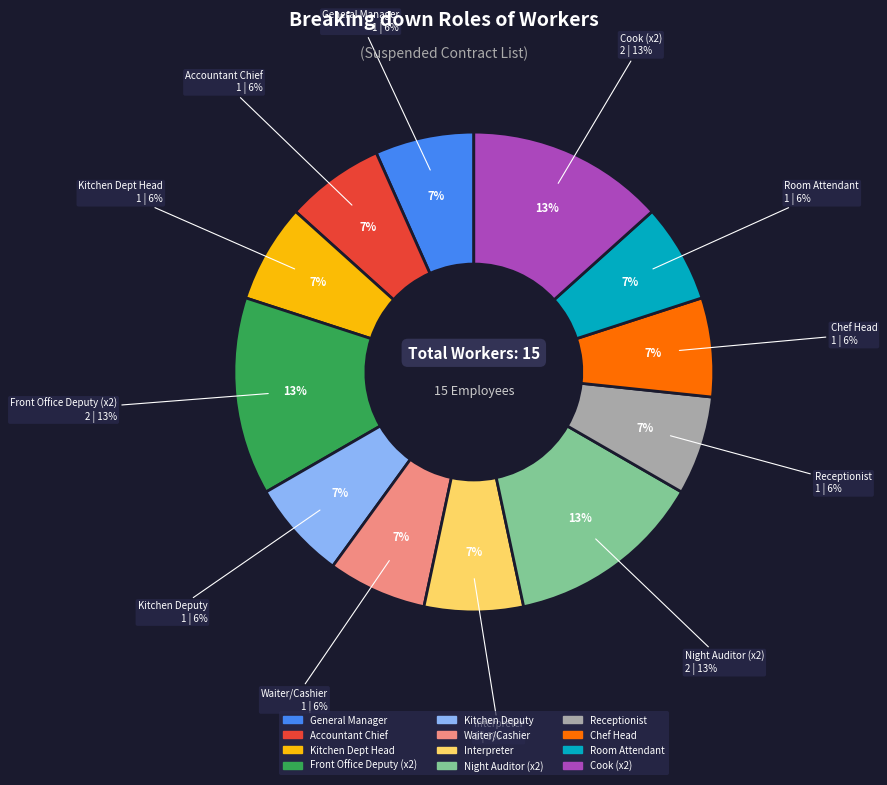

True or false: អ្នកទទួលភ្ញៀវ accounts for 7% of the total.

True